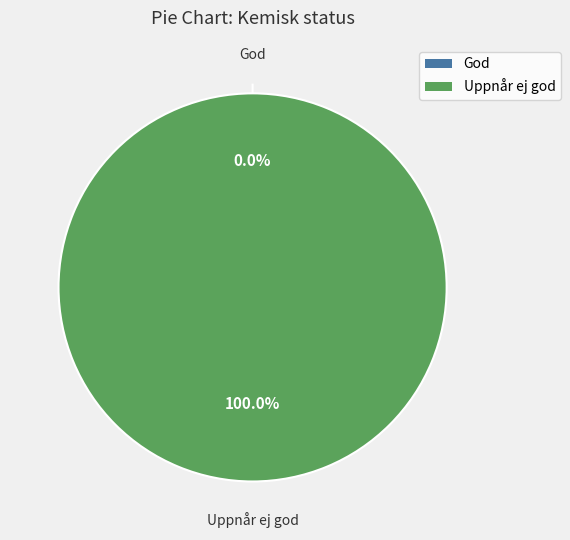

What is the change in value from God to Uppnår ej god?

+6